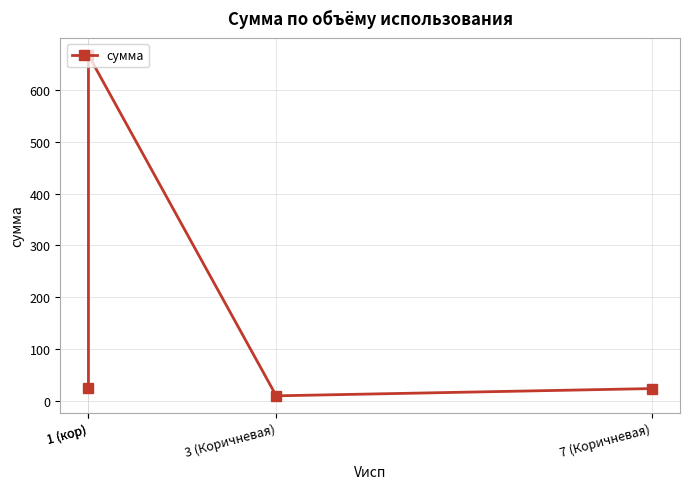

Does the chart have visible grid lines?

Yes